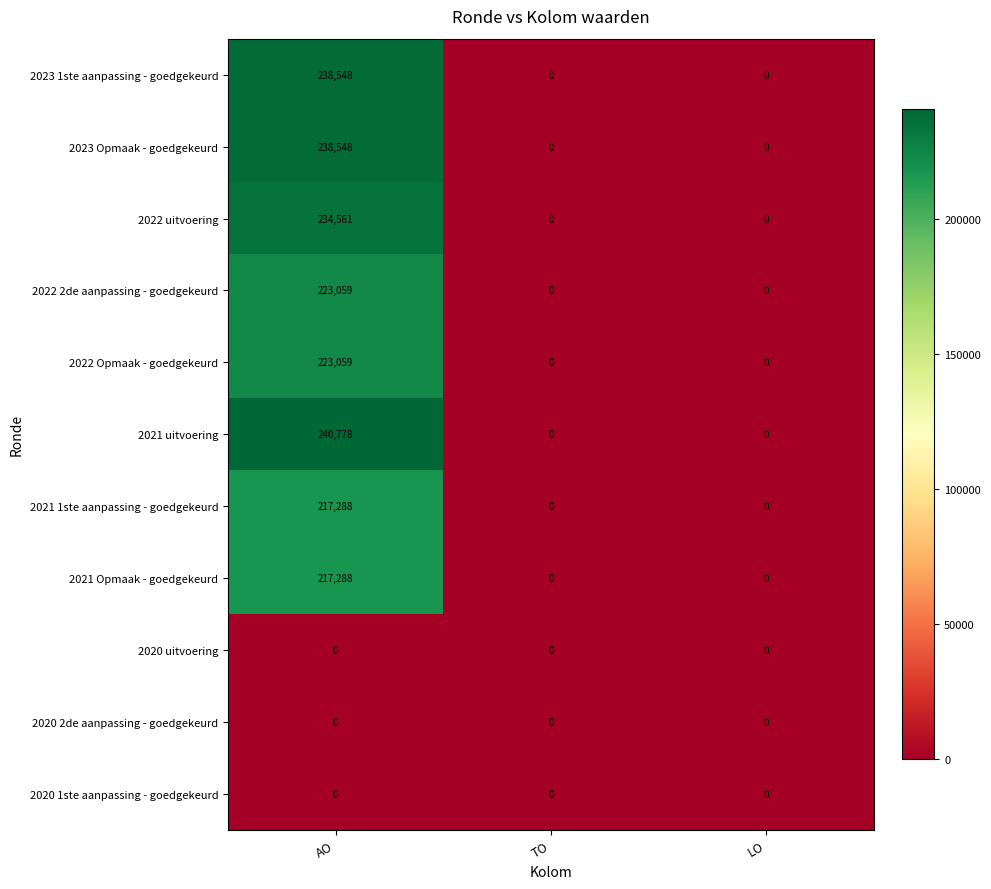

The value of 2023 1ste aanpassing - goedgekeurd at LO is 78587. True or false?

False